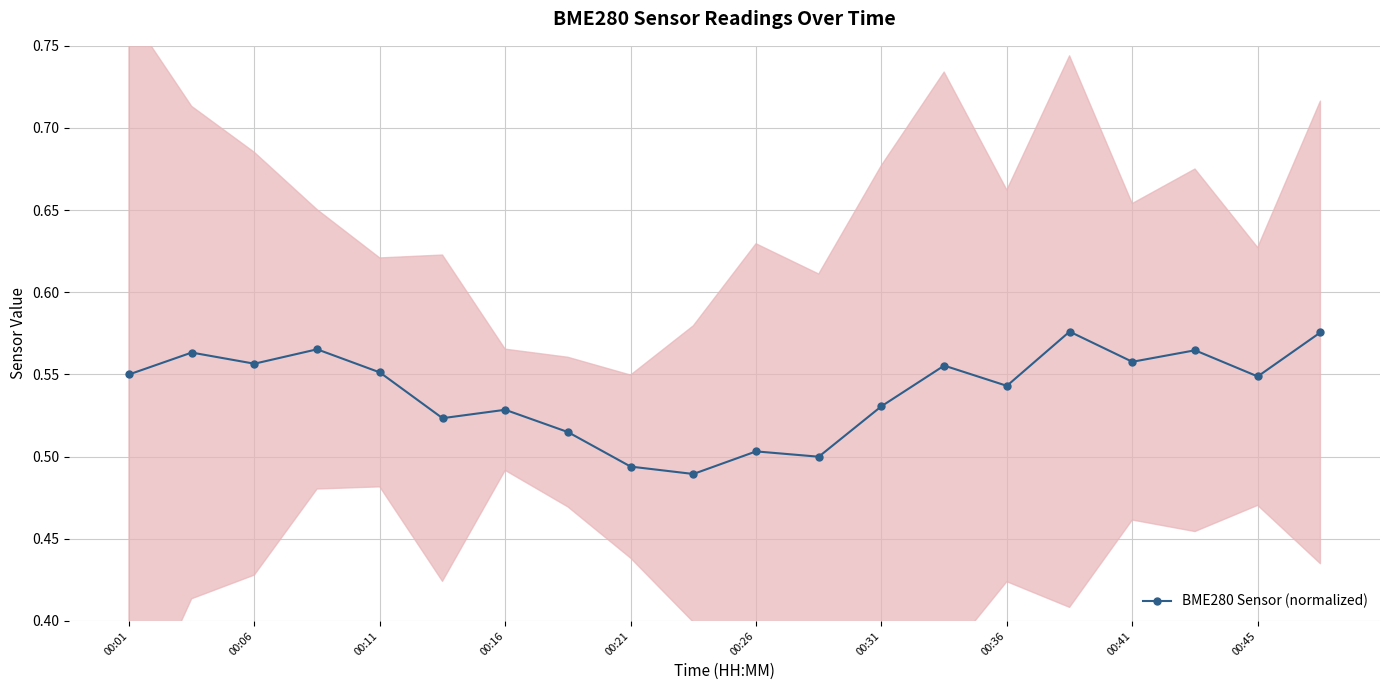

How many interior local valleys (lower than both neighbors) does the data have?

7